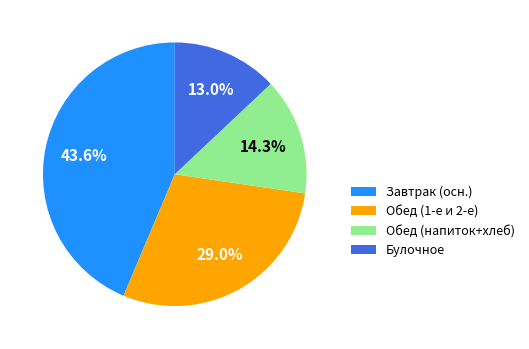

What is the ratio of the value at Завтрак (осн.) to the value at Обед (напиток+хлеб)?

3.0